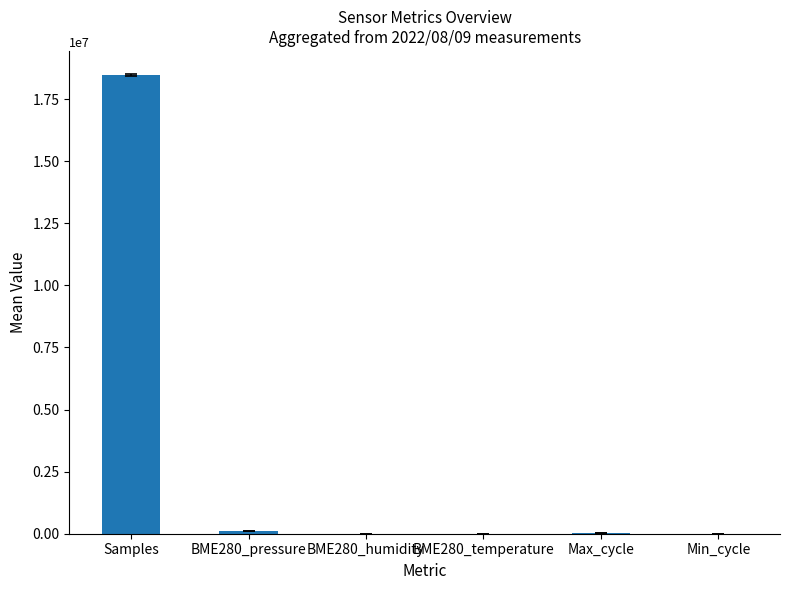

What is the ratio of the value at Max_cycle to the value at BME280_temperature?

943.6